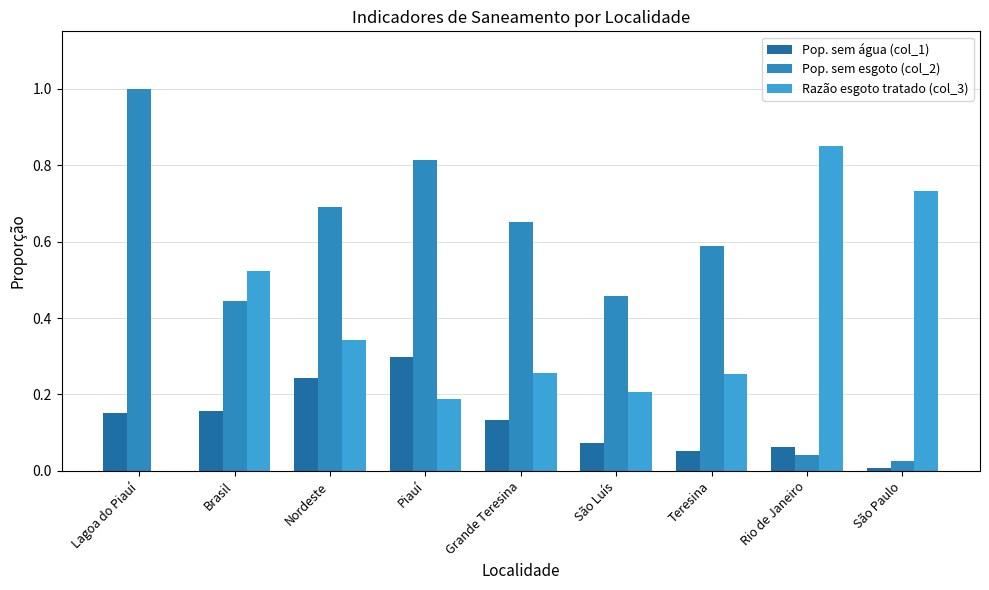

True or false: Pop. sem água (col_1) has a value of 0.1 at Rio de Janeiro.

True